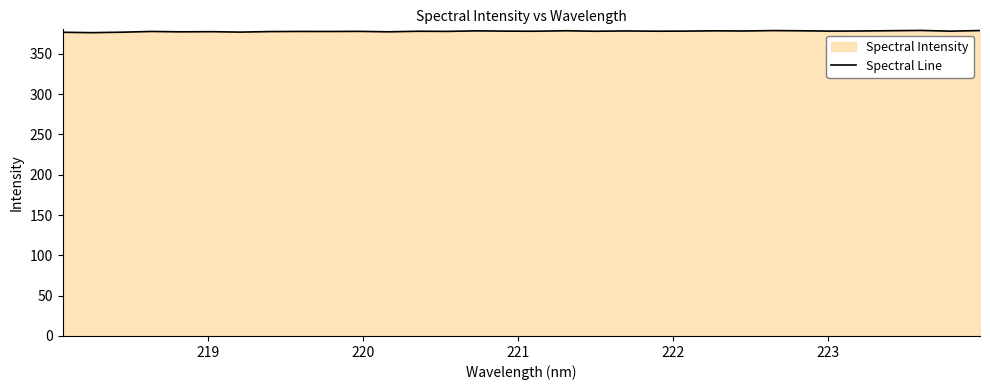

How many distinct data groups are displayed?

1